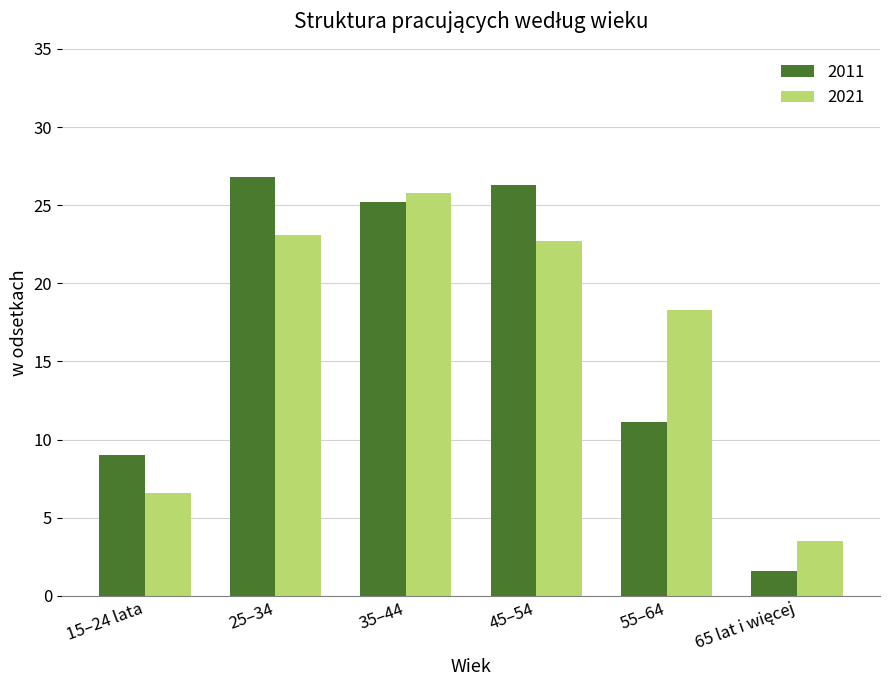

Count the number of categories in the chart.

6